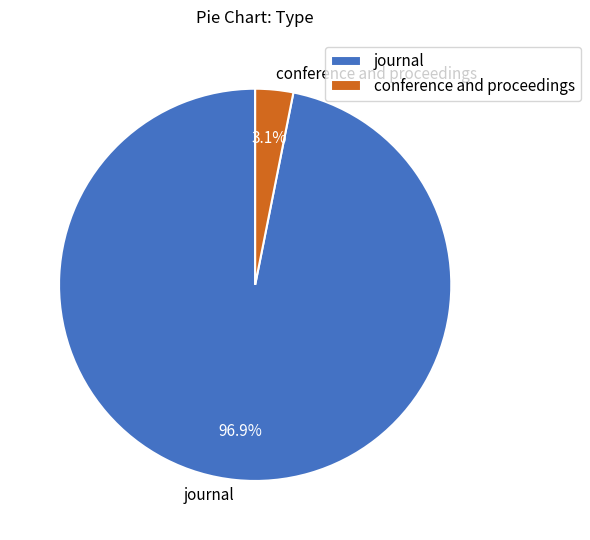

True or false: journal accounts for 97% of the total.

True